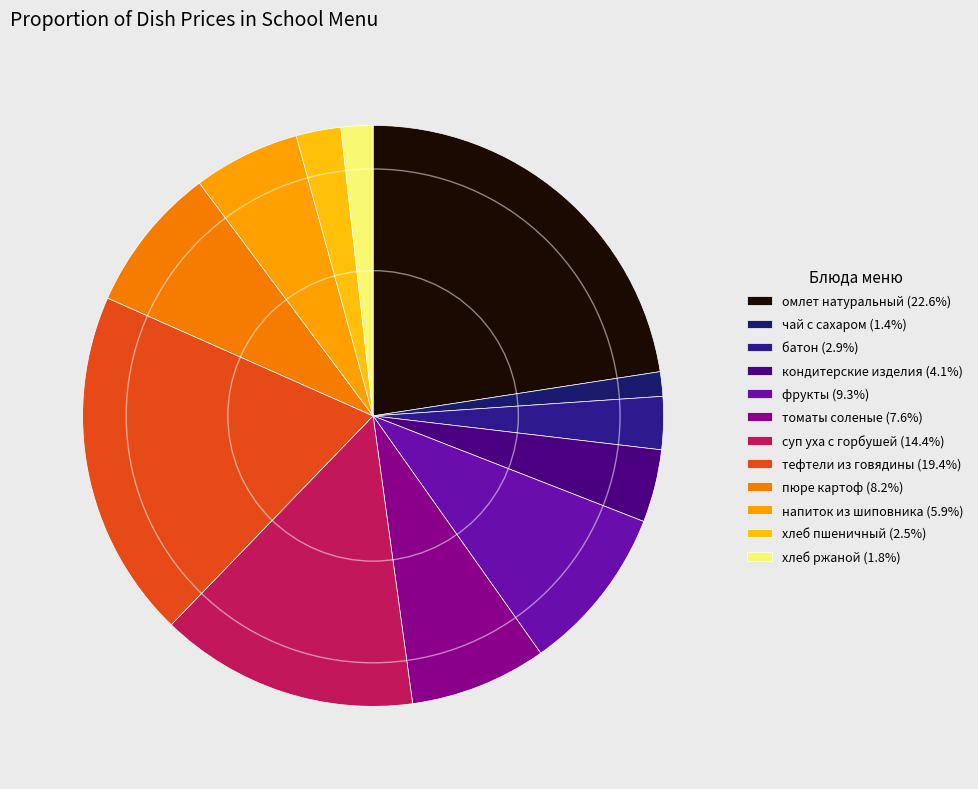

Is there any slice that represents more than half of the pie?

No